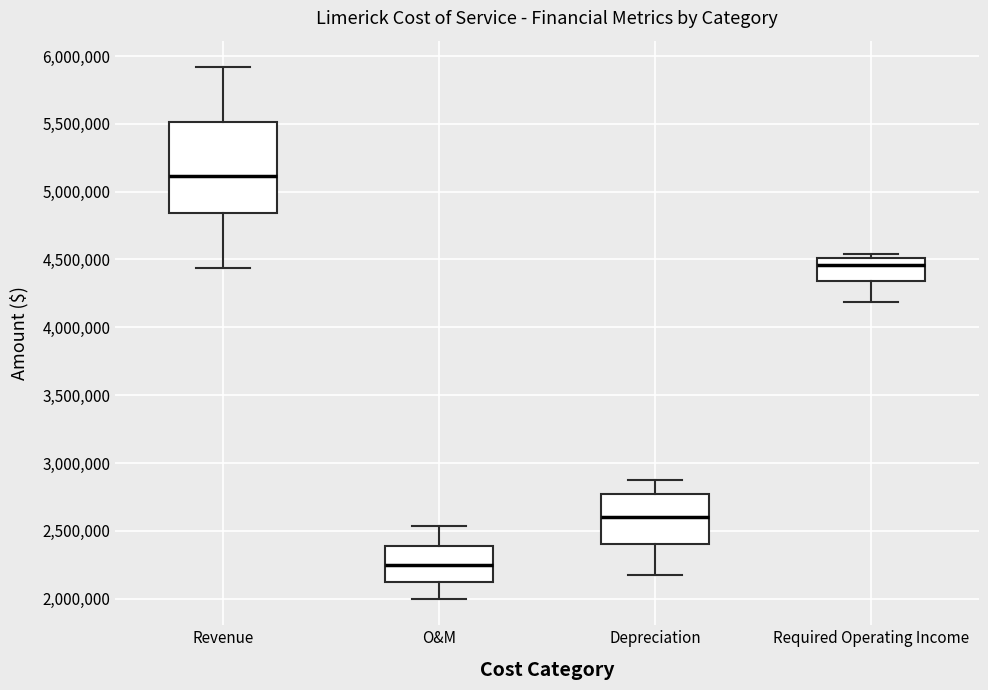

Reading left to right, read every box against the y-axis: the position of its median line, the range the box covers, and the ends of its whiskers. The values are not printed on the chart, so give them approximately, as read against the axis.

Revenue: median 5100000, box 4850000 to 5500000, whiskers 4450000 to 5900000
O&M: median 2250000, box 2100000 to 2400000, whiskers 2000000 to 2550000
Depreciation: median 2600000, box 2400000 to 2750000, whiskers 2150000 to 2850000
Required Operating Income: median 4450000, box 4350000 to 4500000, whiskers 4200000 to 4550000